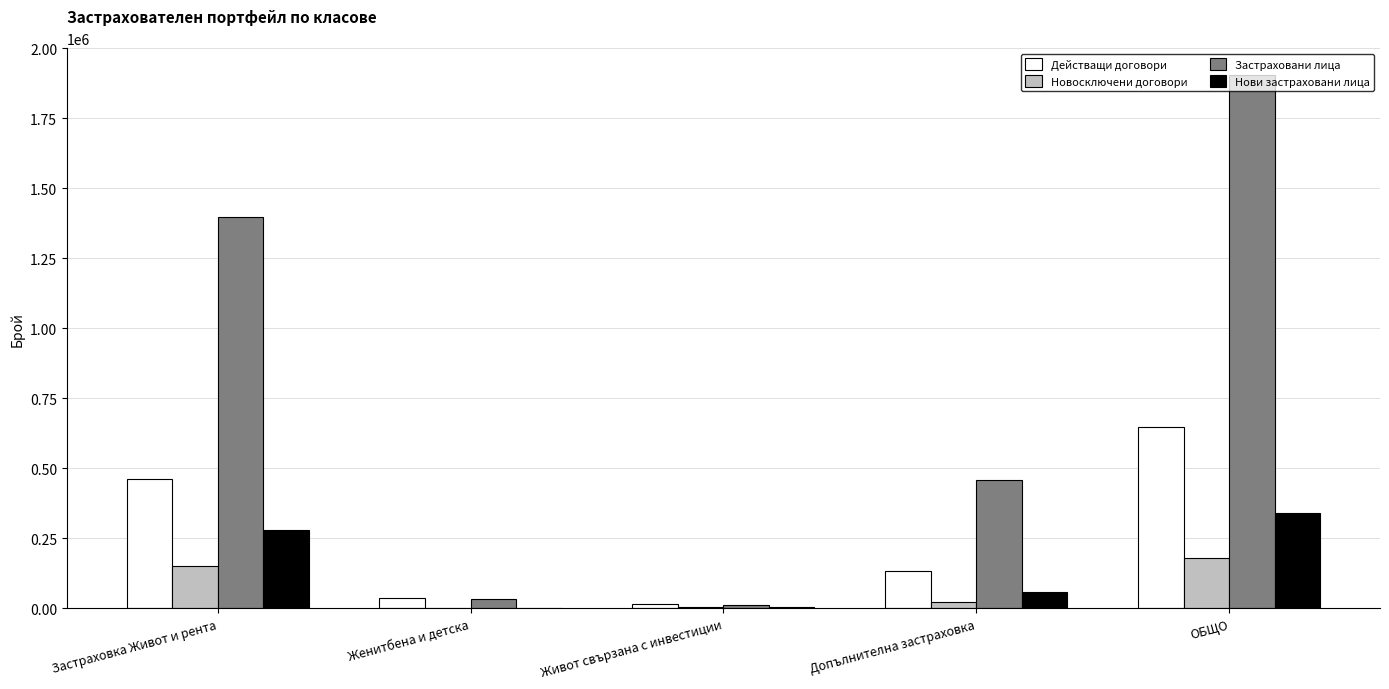

Which series changed the most between Живот свързана с инвестиции and Допълнителна застраховка?

Застраховани лица